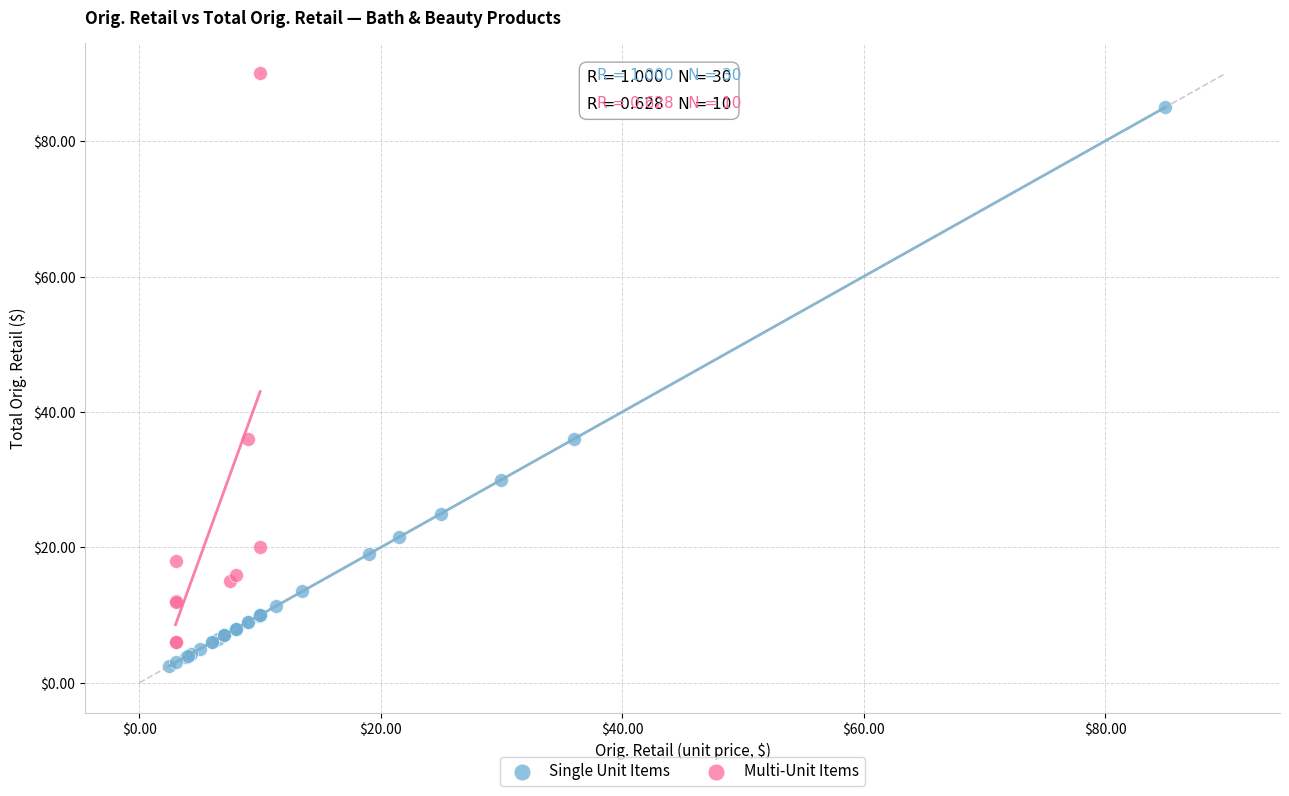

Which series contains the lowest Y value?

Single Unit Items